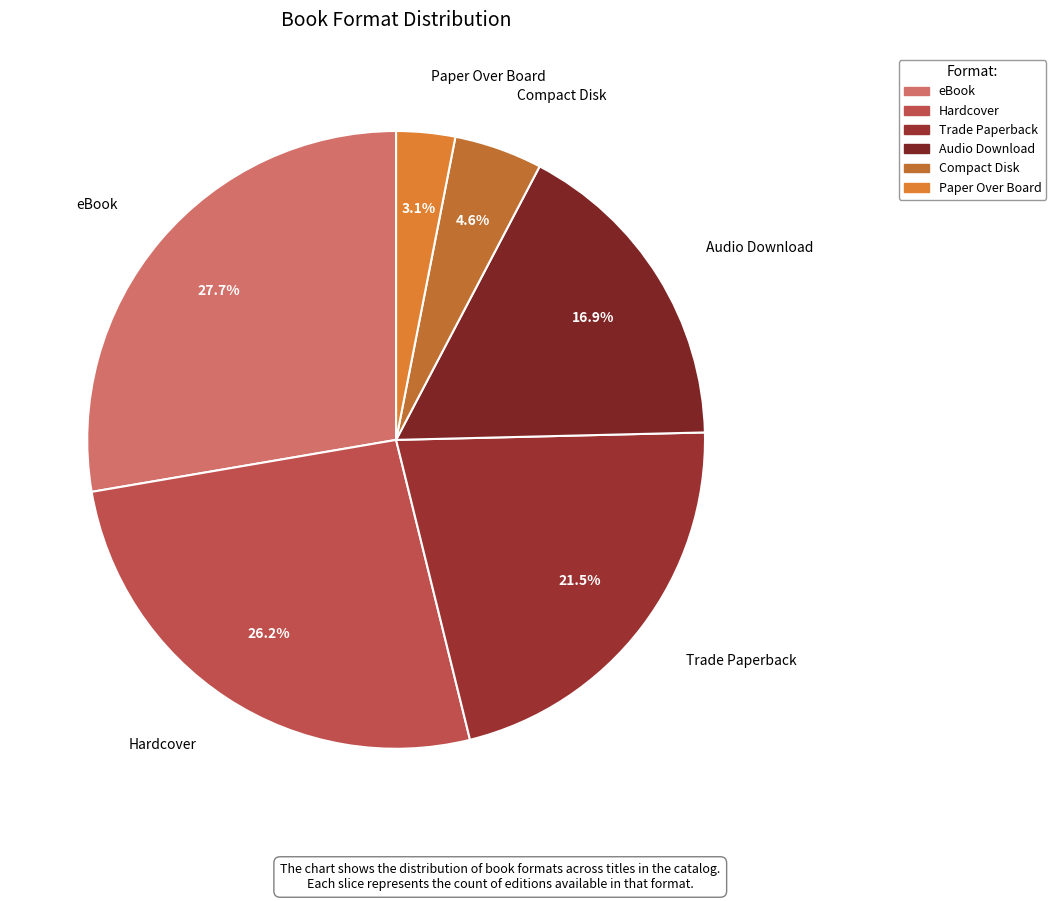

To the nearest percent, what is the combined percentage of Compact Disk and Paper Over Board?

8%